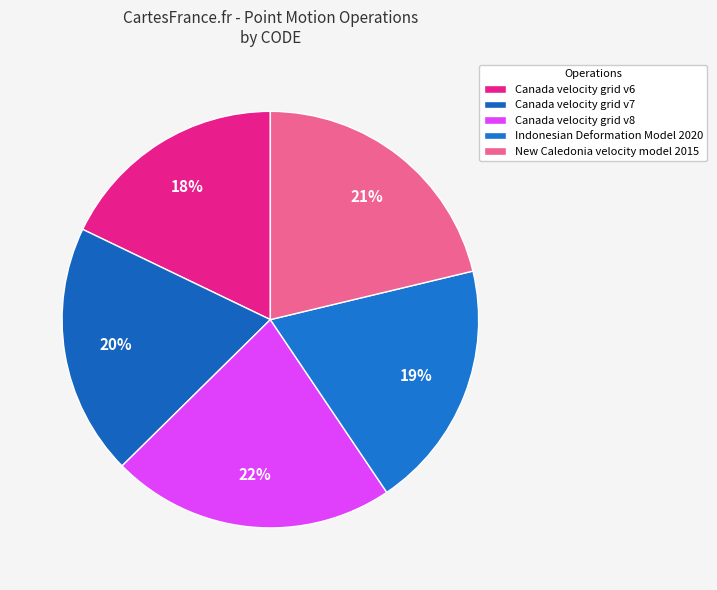

How many segments does this pie chart have?

5